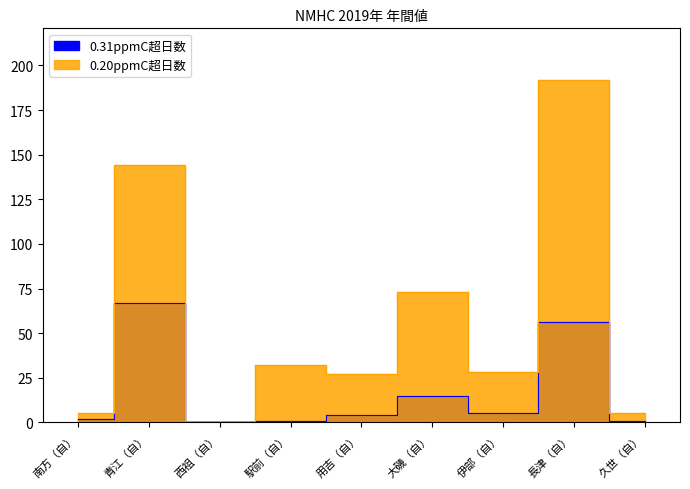

At which category does the chart reach its minimum across all series?

西祖（自）